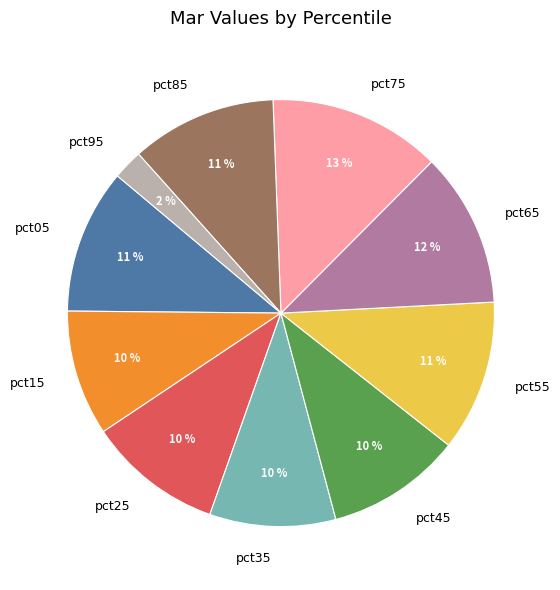

Between pct35 and pct95, which is larger?

pct35